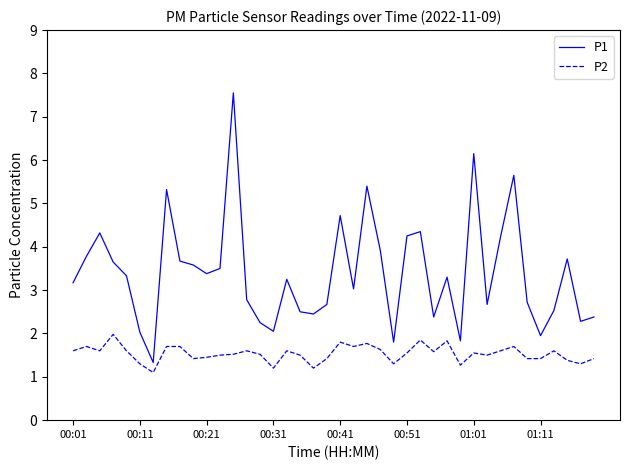

True or false: P1 and P2 intersect in this chart.

False